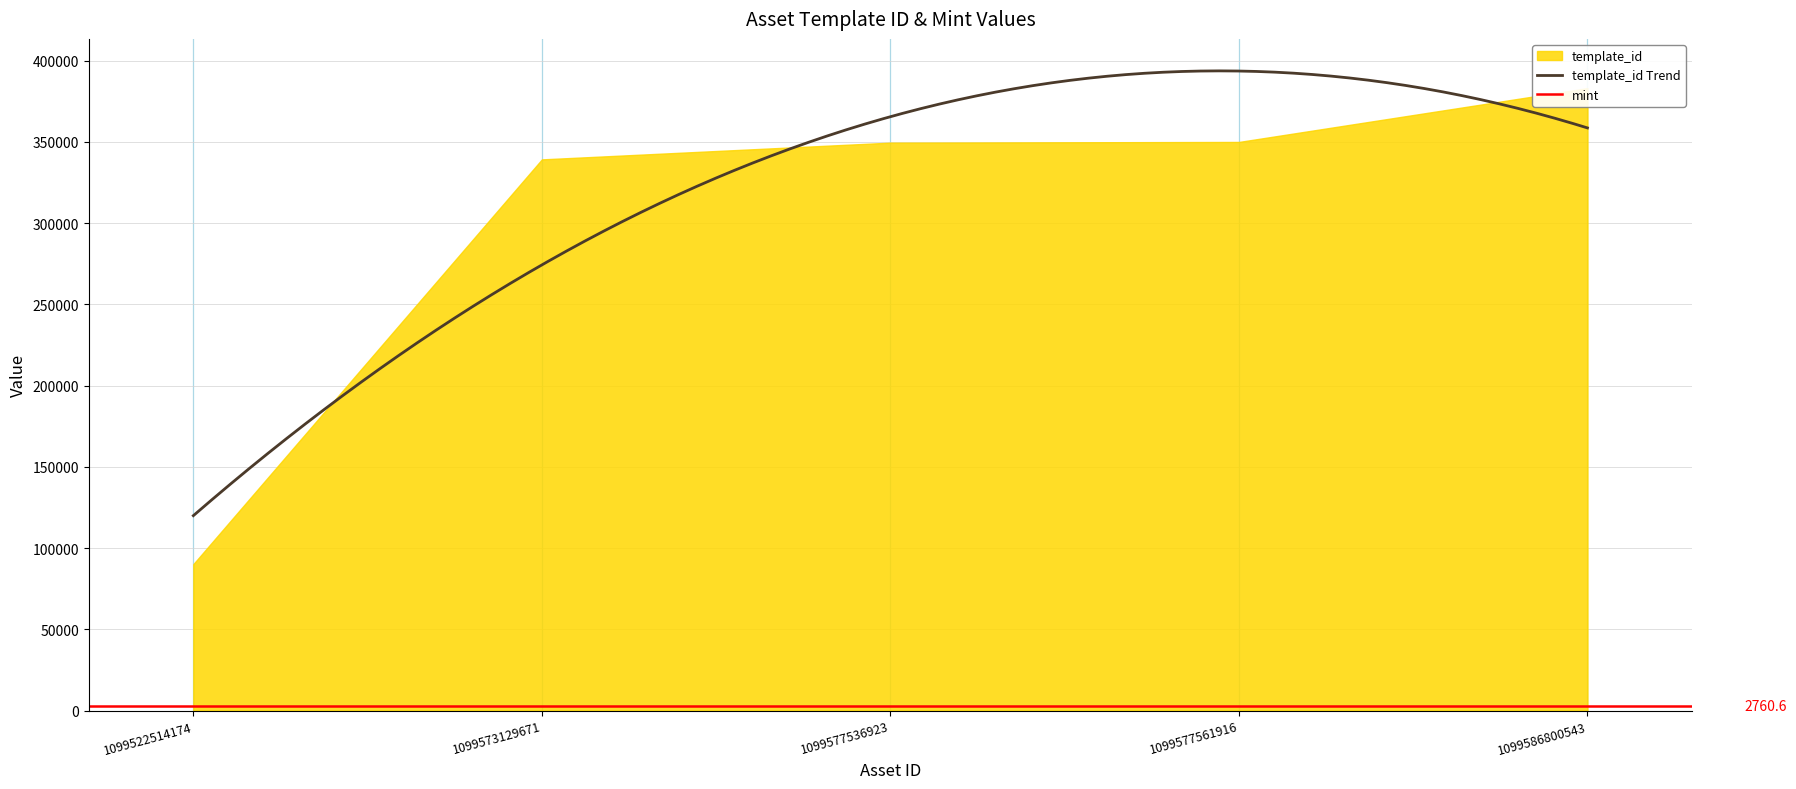

The template_id series shows 349521 at 1099577536923. True or false?

True